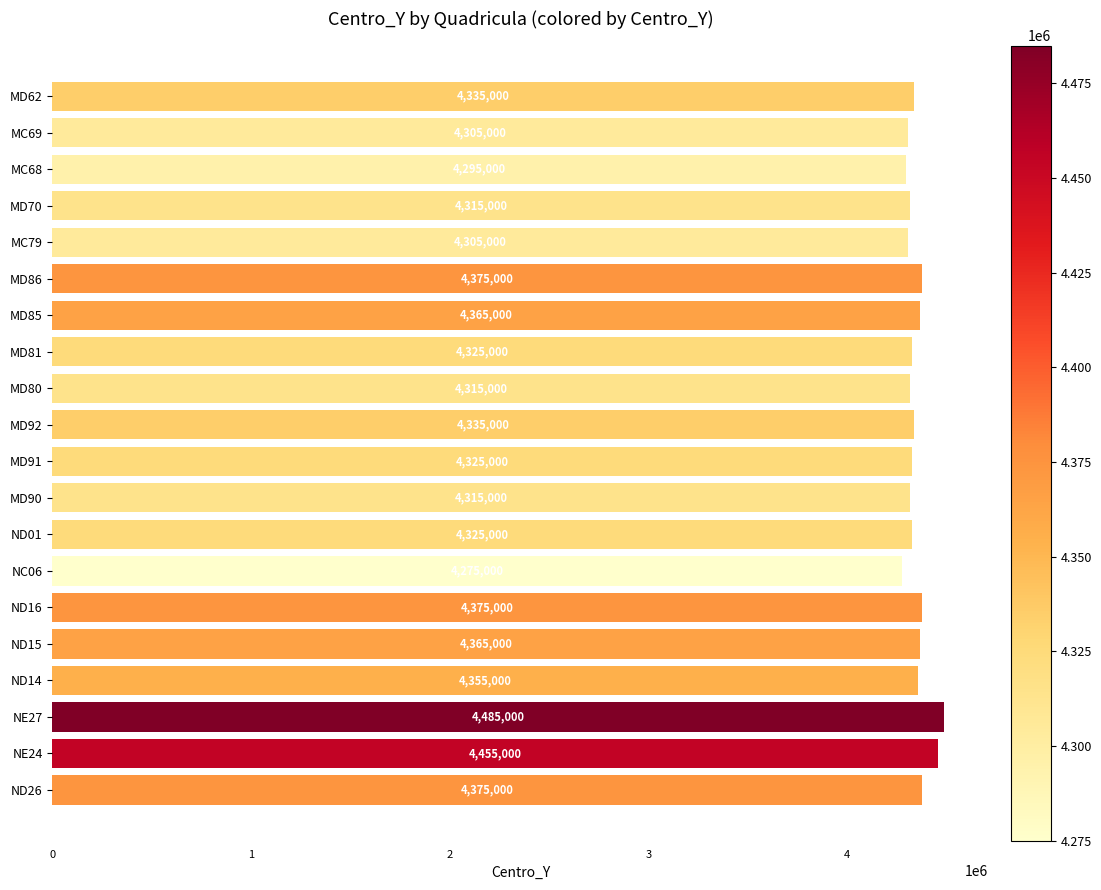

The value at ND26 is 4375000. True or false?

True